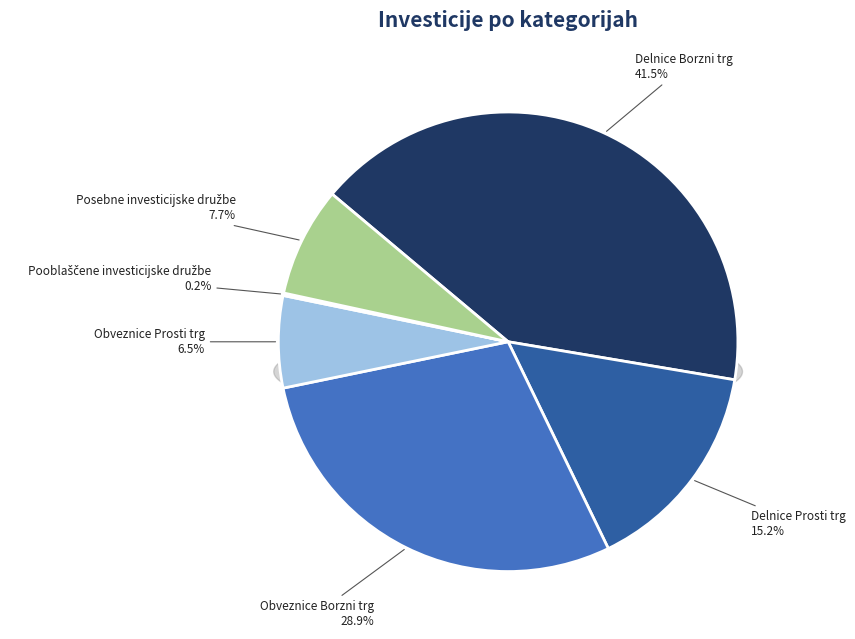

The Obveznice Prosti trg slice represents 1% of the pie. True or false?

False